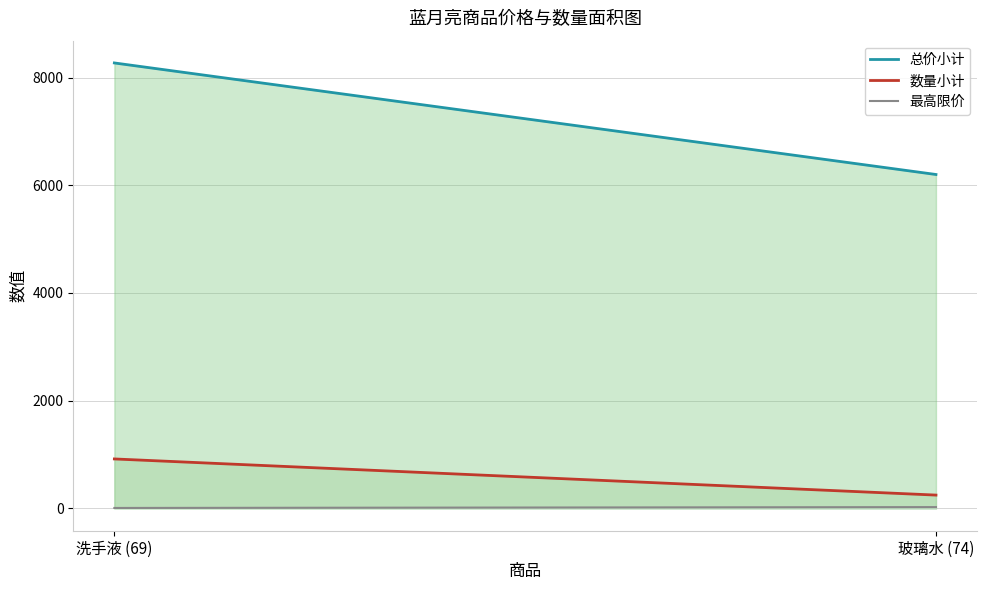

At which category is the sum across all series the highest?

洗手液 (69)